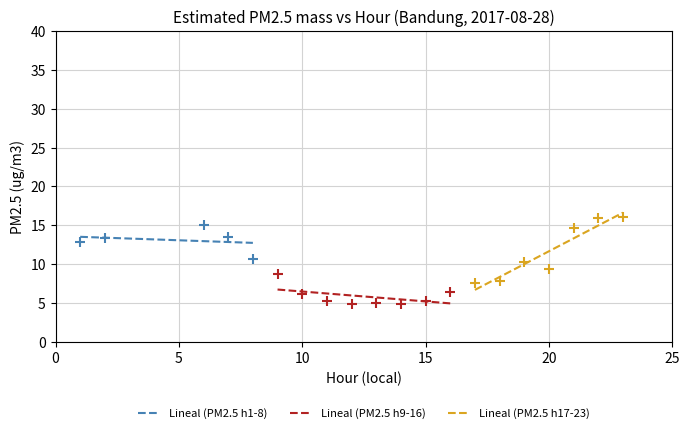

Which has a higher value, 10 or 13?

10